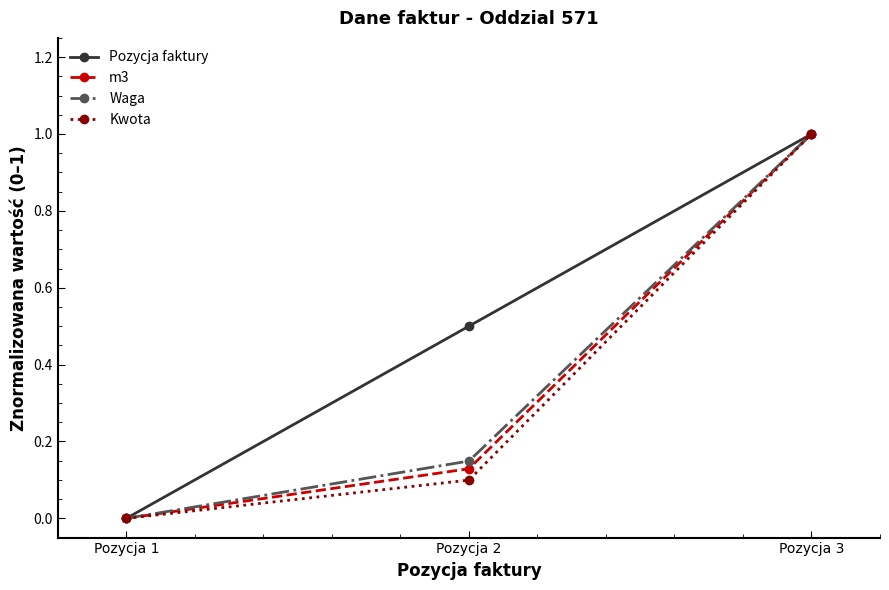

How many values in the Waga series exceed 0?

2